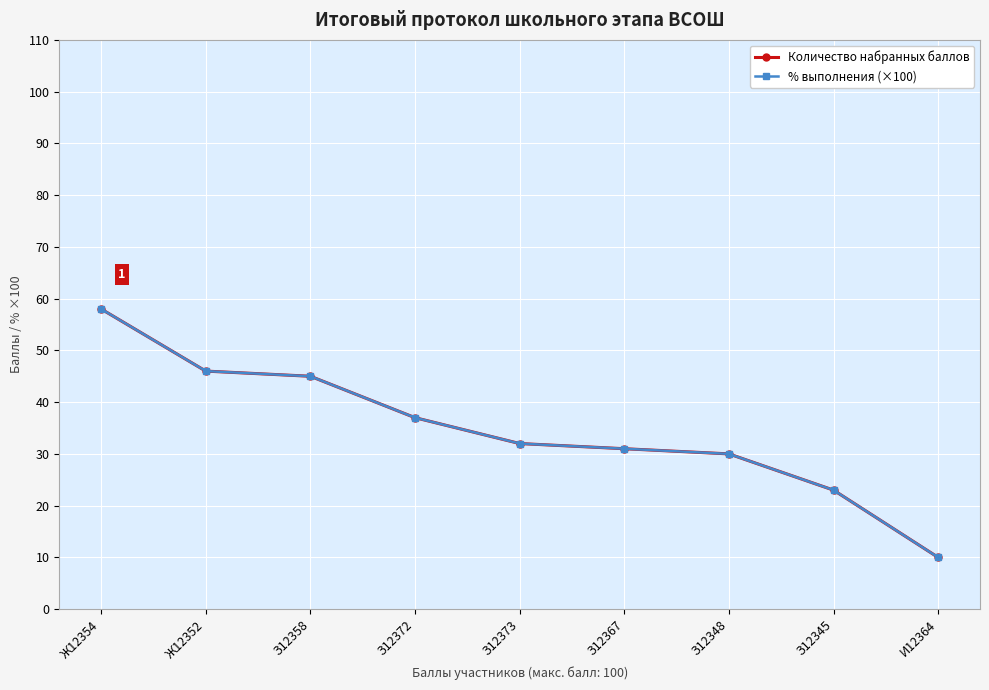

Which series has the largest total across all categories?

Количество набранных баллов